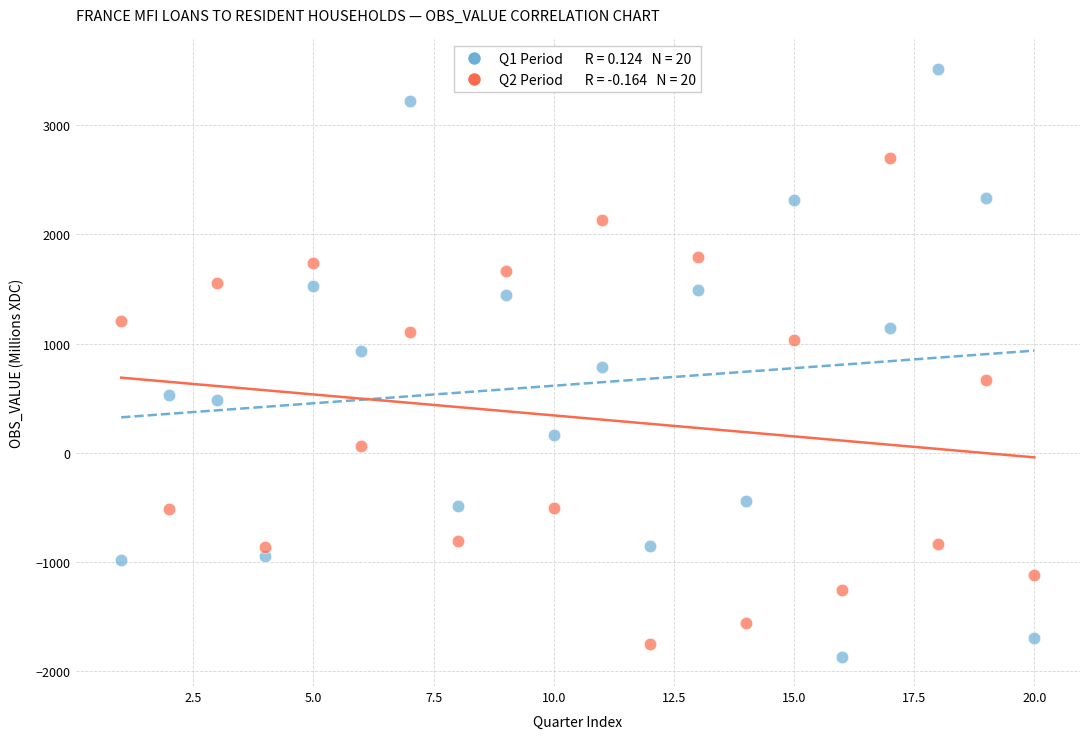

Across all data points, what is the range of X values (max minus min)?

19